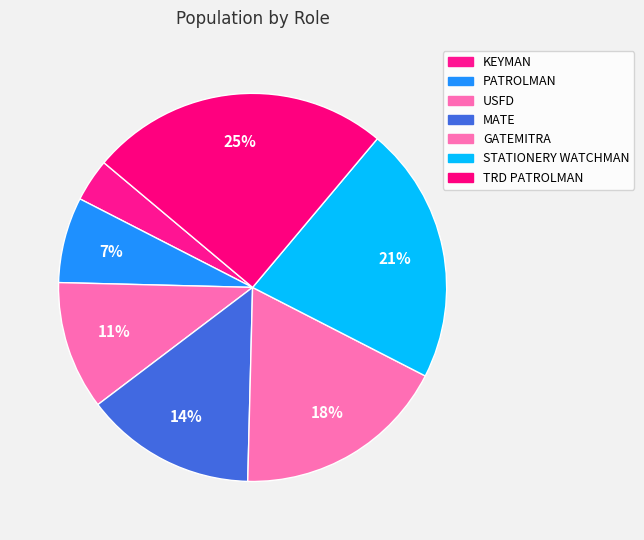

How many slices are in this pie chart?

7